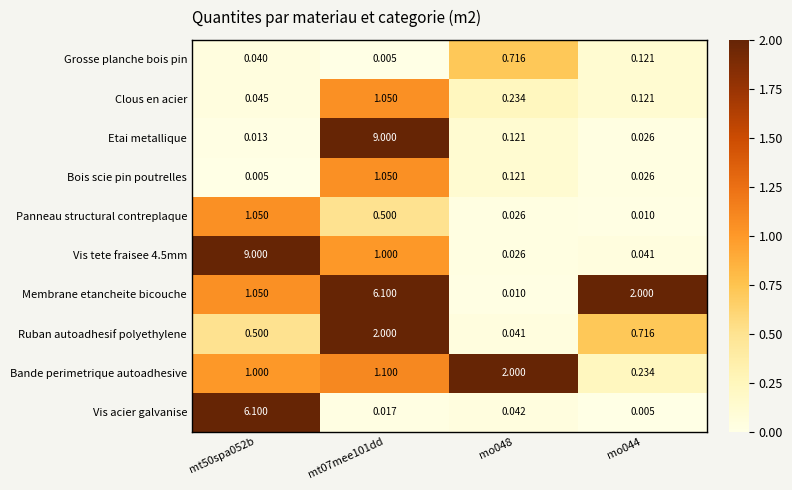

Between mt07mee101dd and mo044, which series saw the biggest shift?

Etai metallique